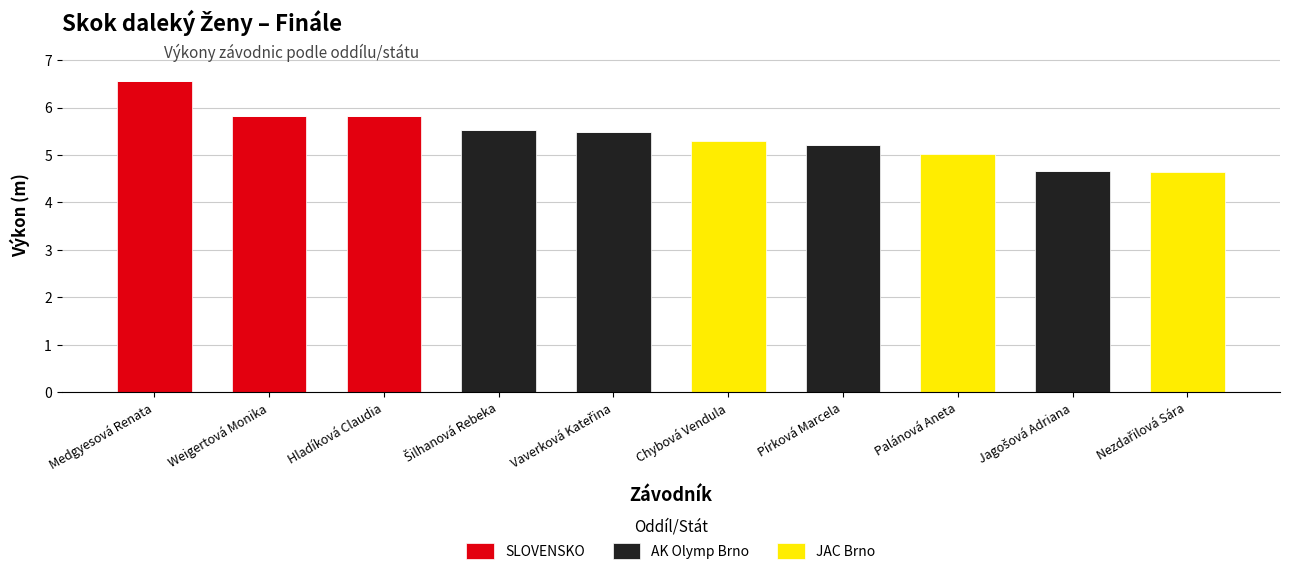

What is the highest value of the SLOVENSKO series?

6.6